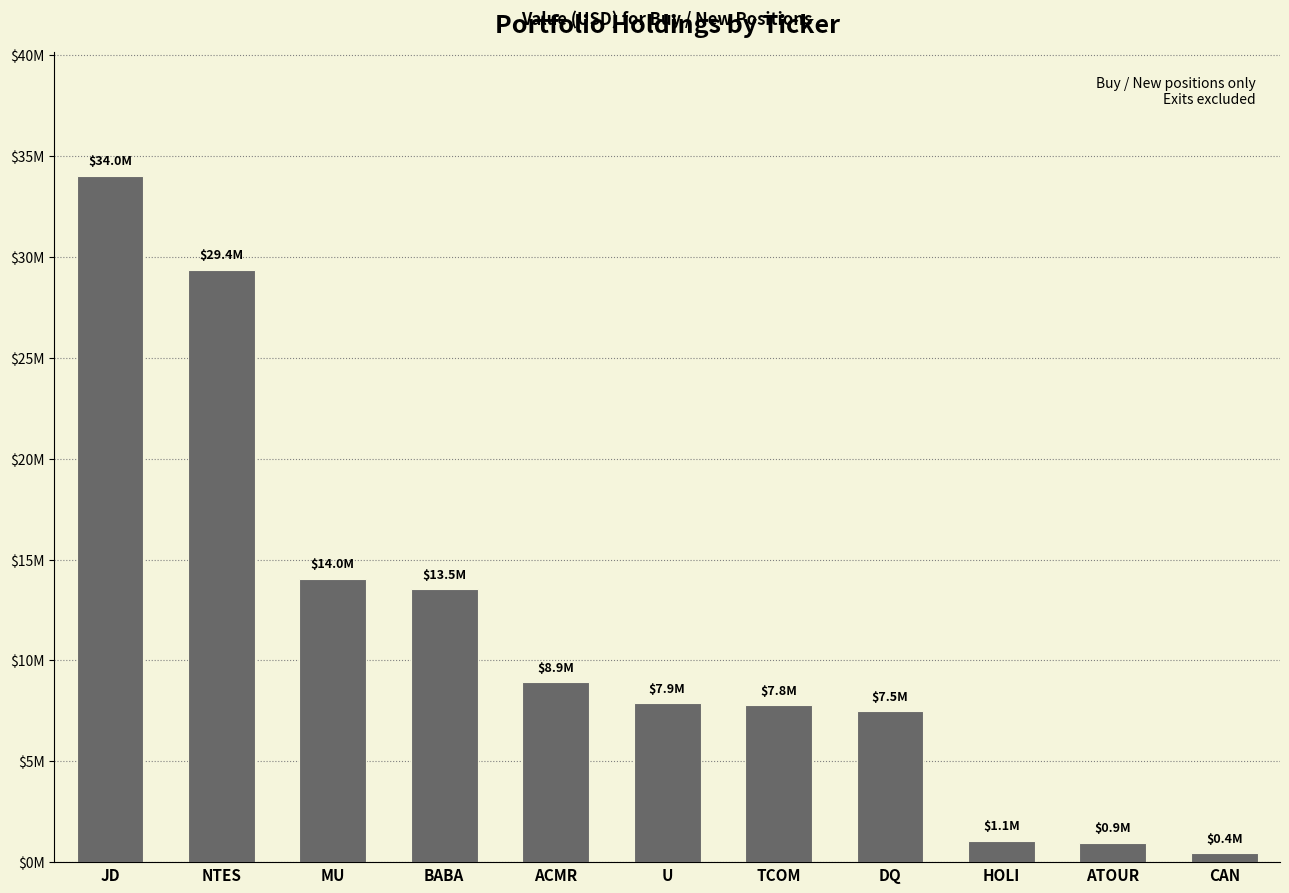

The chart shows a value of 7478250 at DQ. True or false?

True